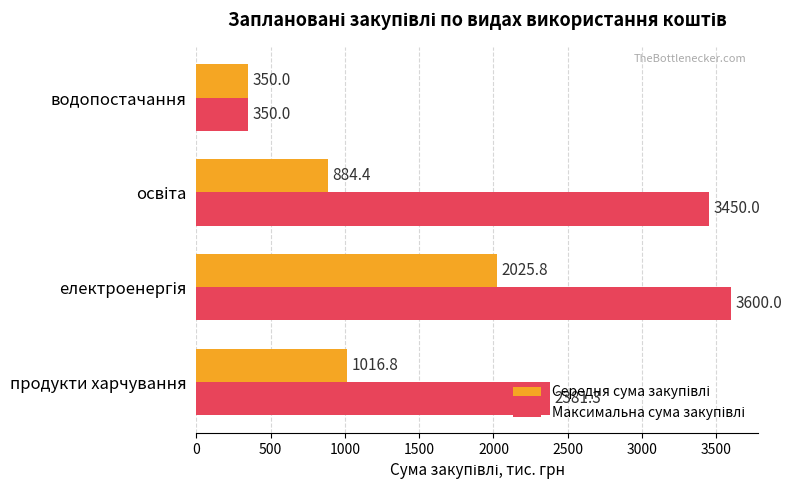

Which label corresponds to the smallest value in the chart?

водопостачання